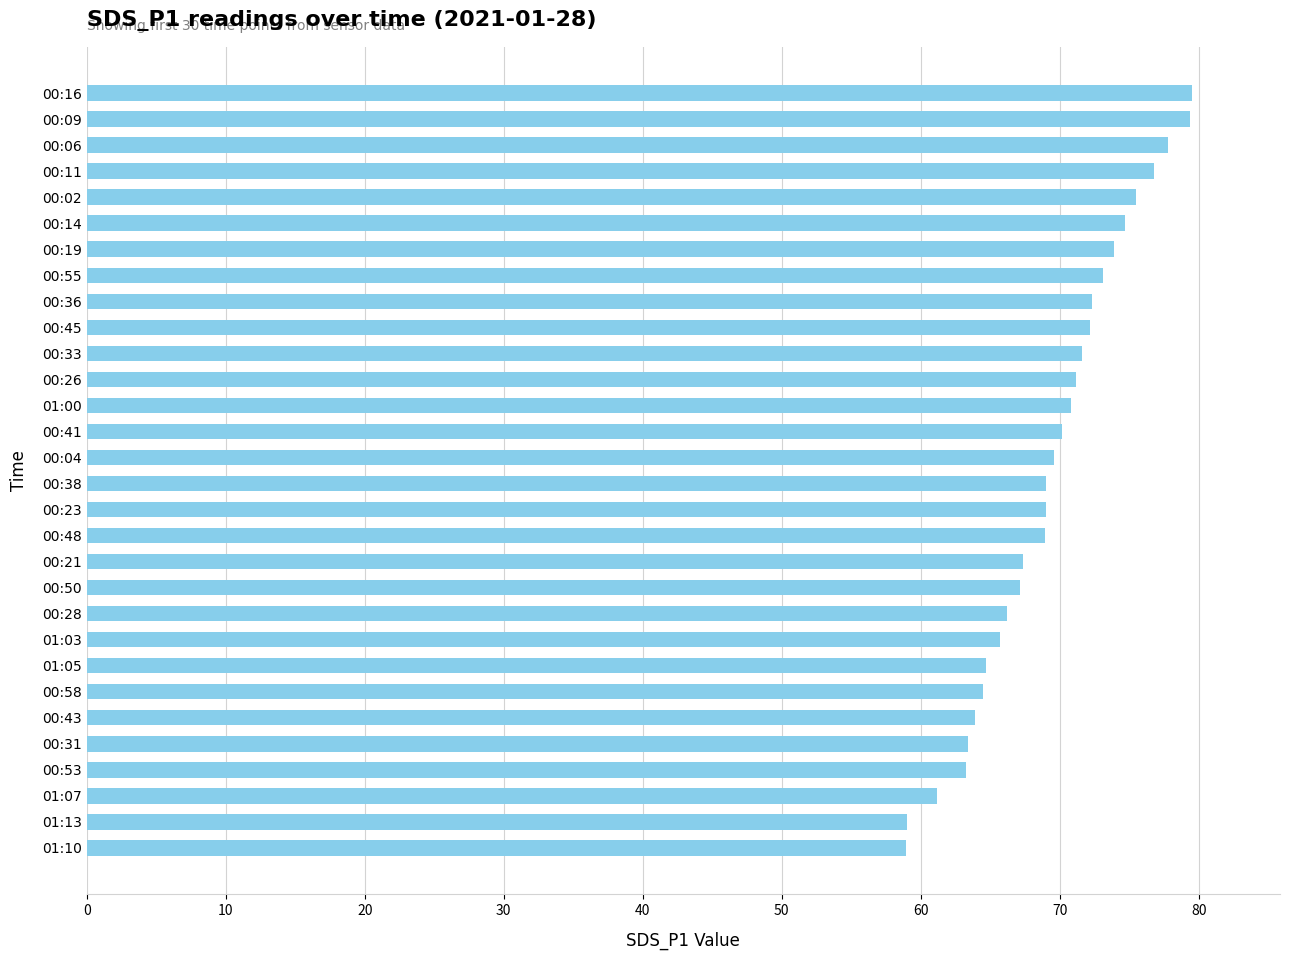

True or false: the data shows 47.6 at 00:48.

False